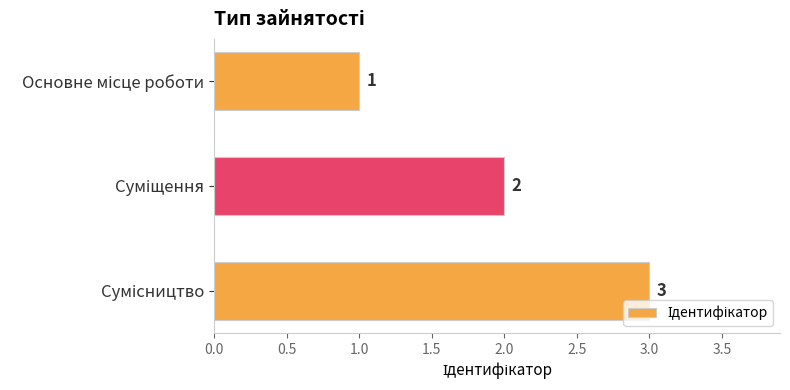

How many values are between 1 and 3?

3